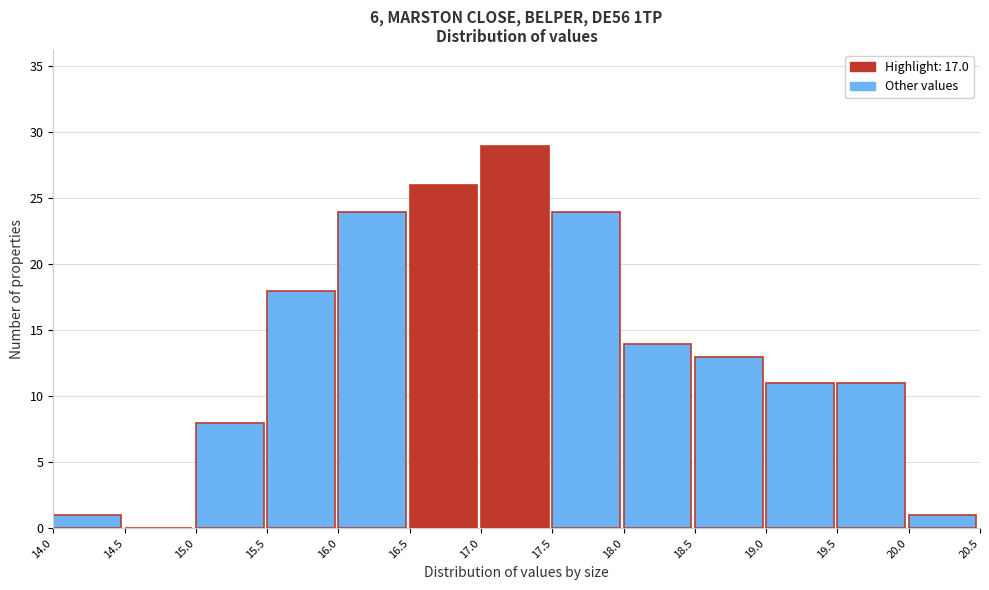

Over which range of the x-axis is the bar tallest?

17.0 to 17.5